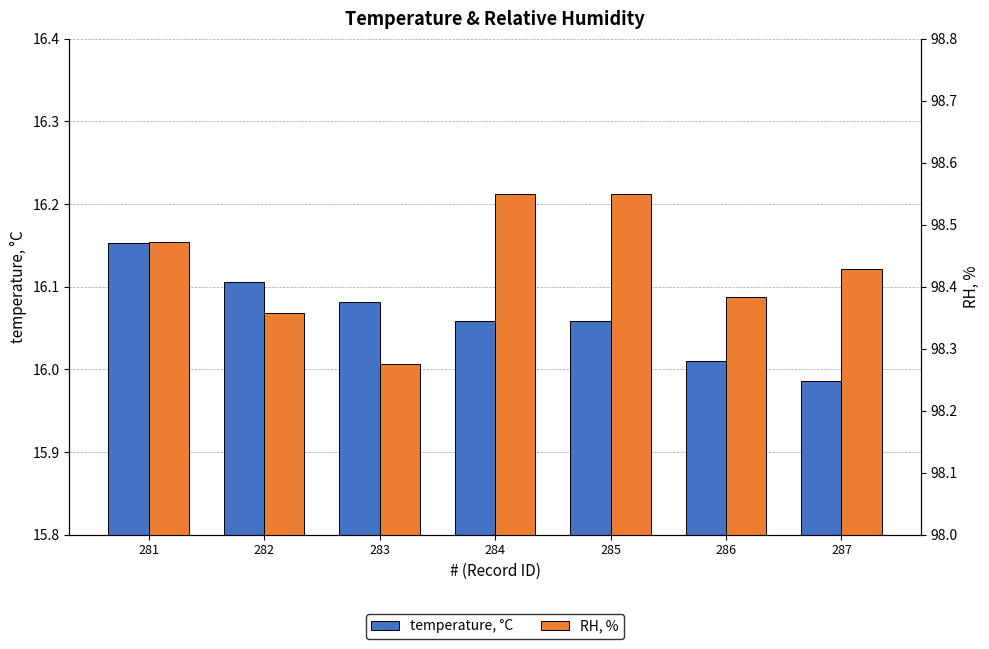

What is the spread (max minus min) of values at 282?

82.3